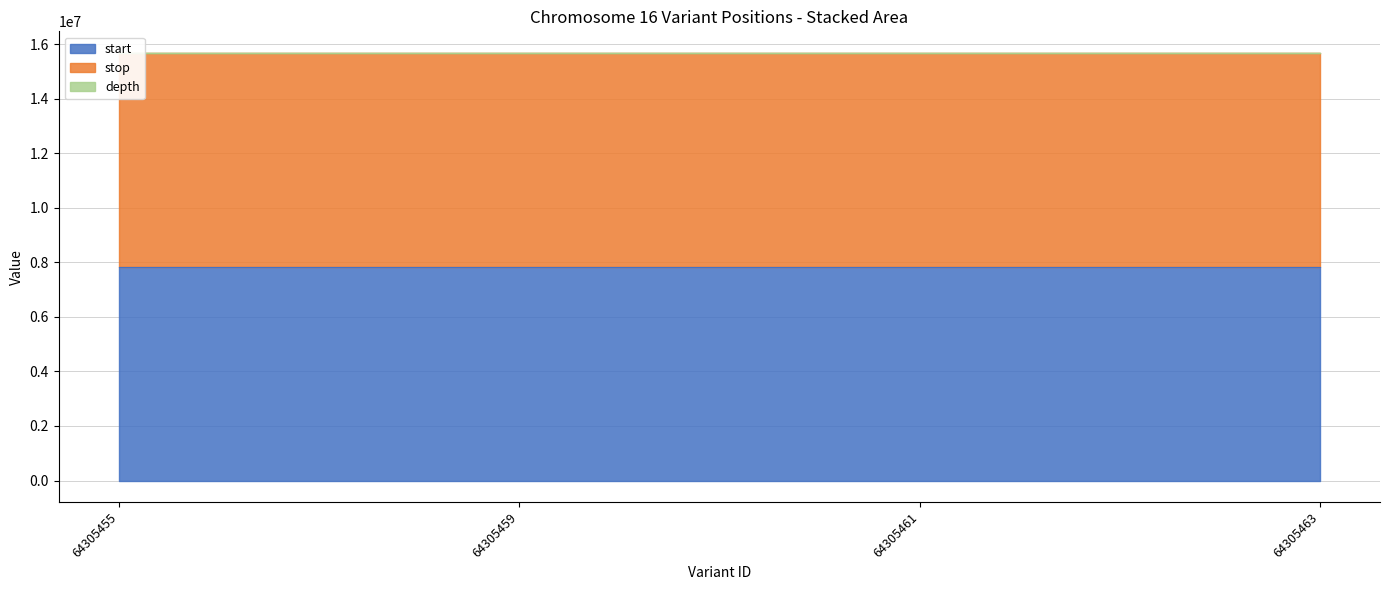

The value of stop at 64305459 is 7390289. True or false?

False